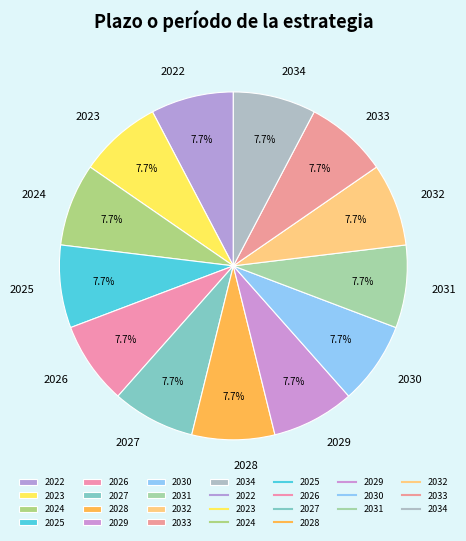

Does 2027 account for over 50% of the chart?

No